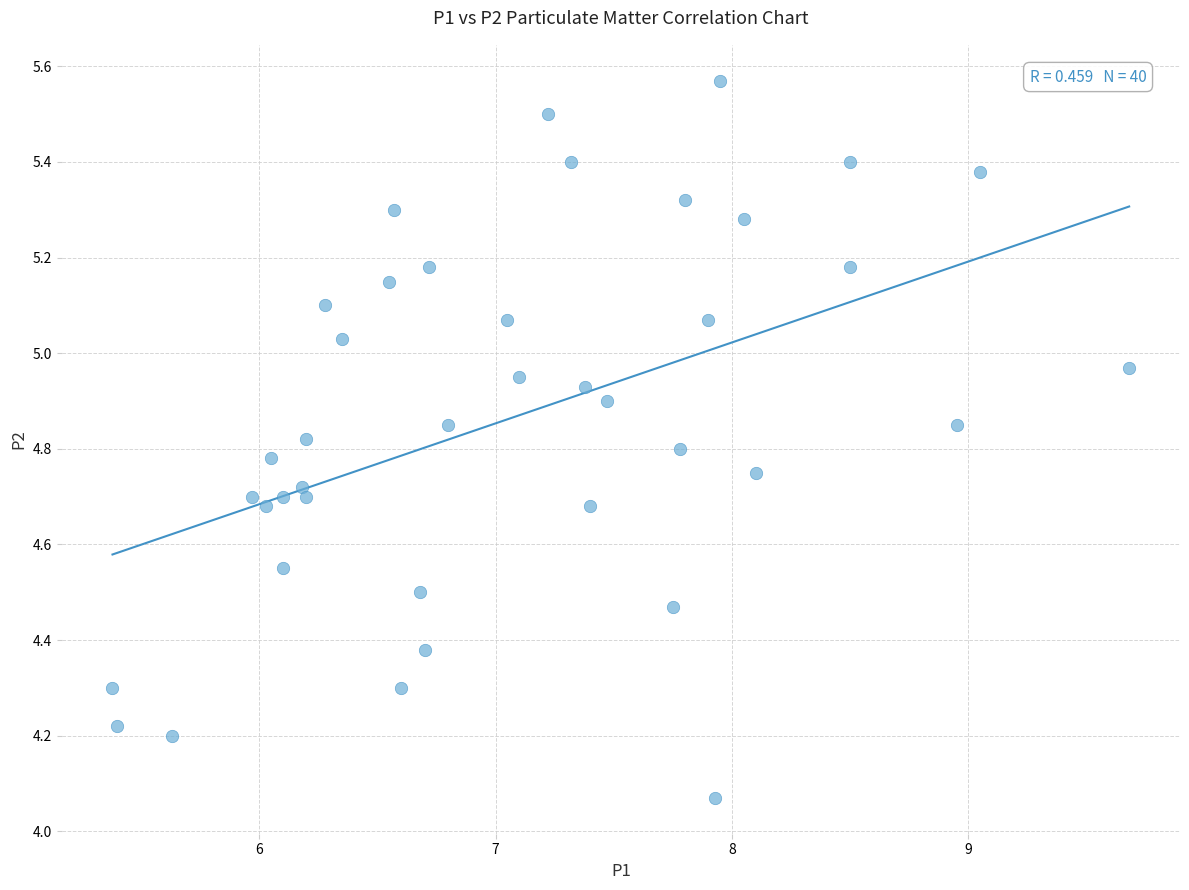

What is the range of Y values (max minus min)?

1.5